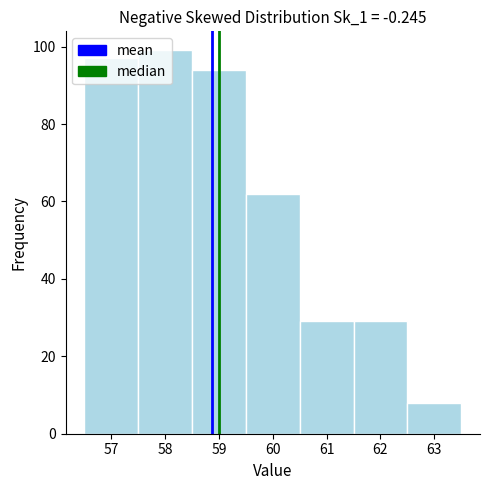

How tall is the bar that spans 56.5 to 57.5 on the x-axis? The values are not printed on the chart, so give them approximately, as read against the axis.

98